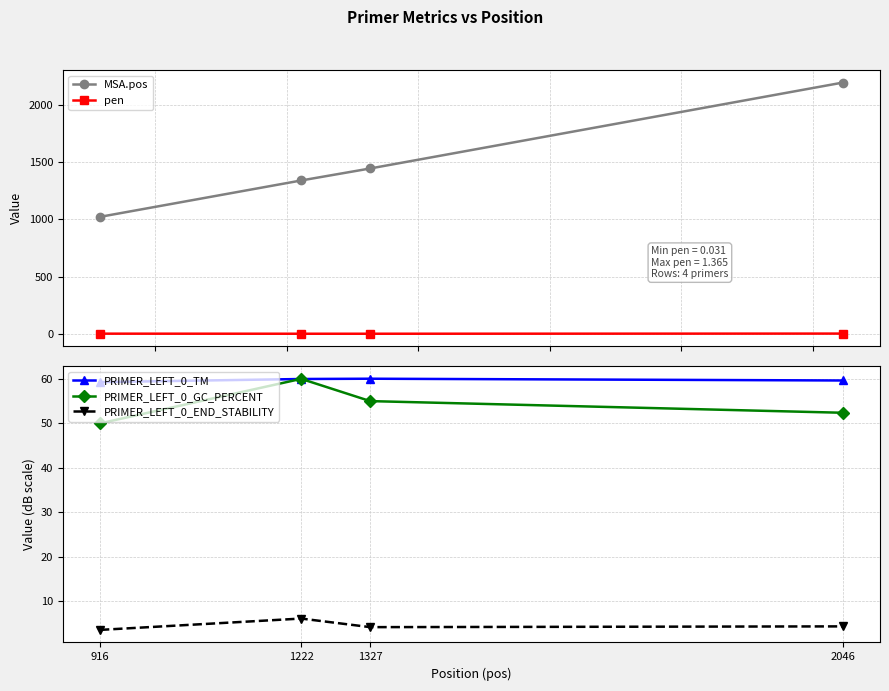

List the series in order of their peak value, highest first.

MSA.pos, PRIMER_LEFT_0_TM, PRIMER_LEFT_0_GC_PERCENT, PRIMER_LEFT_0_END_STABILITY, pen